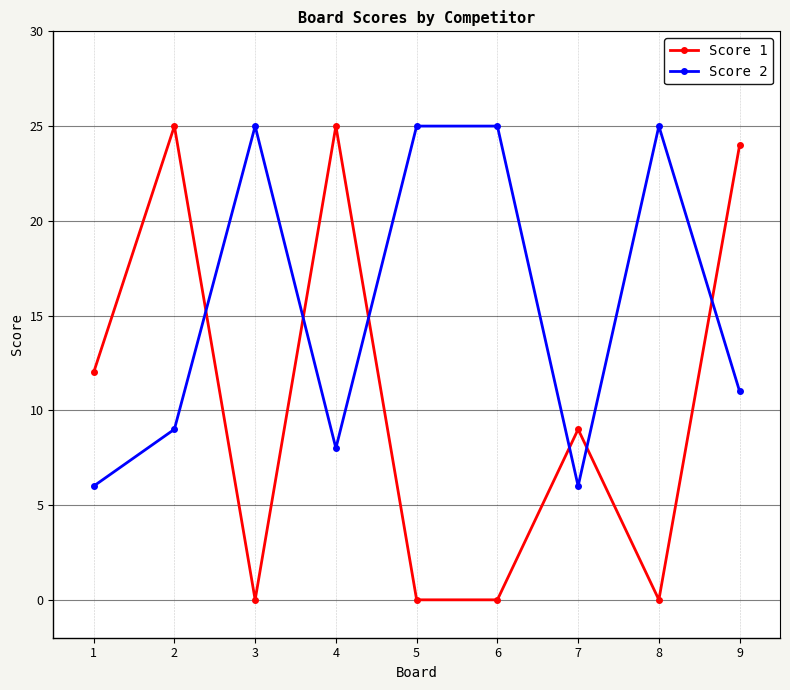

True or false: Score 2 has a value of 4 at 4.

False